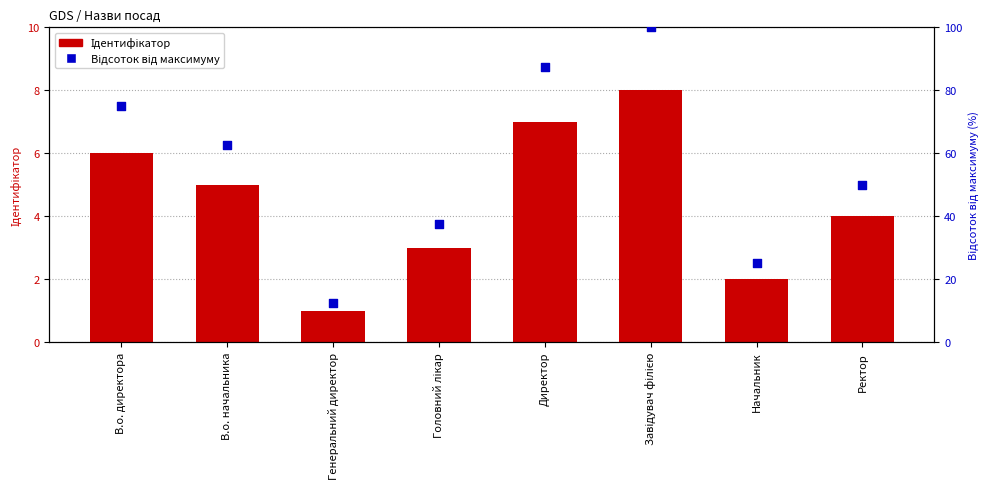

Which series contains the highest Y value?

Відсоток від максимуму